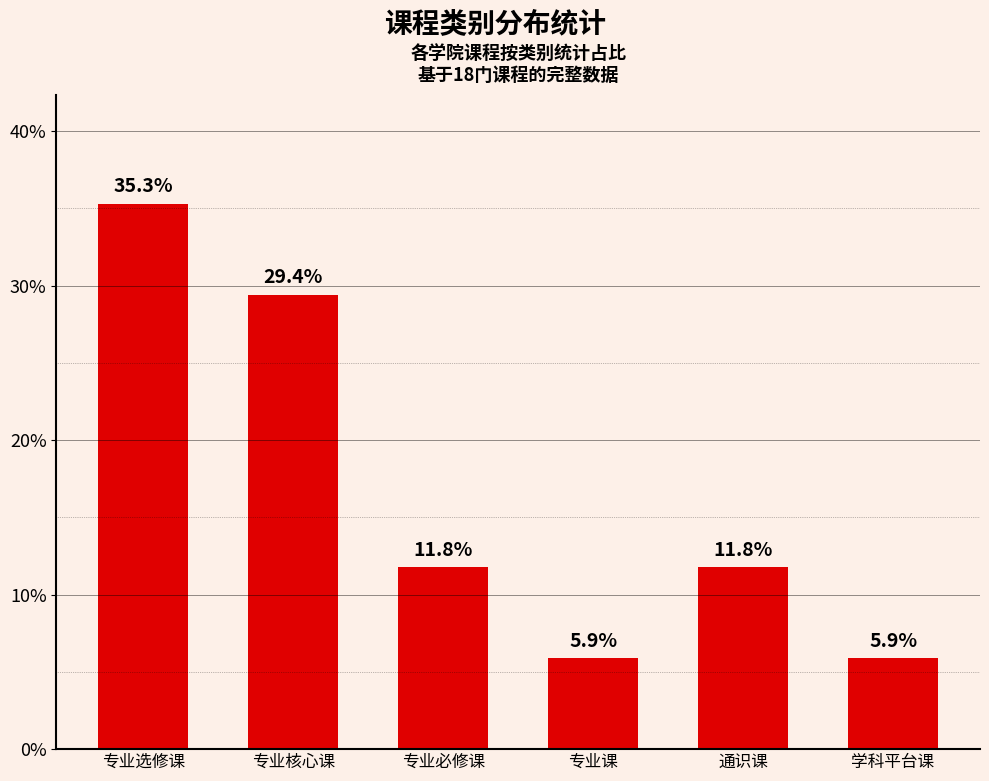

Approximately how many times larger is the value at 专业课 compared to 专业核心课?

0.2